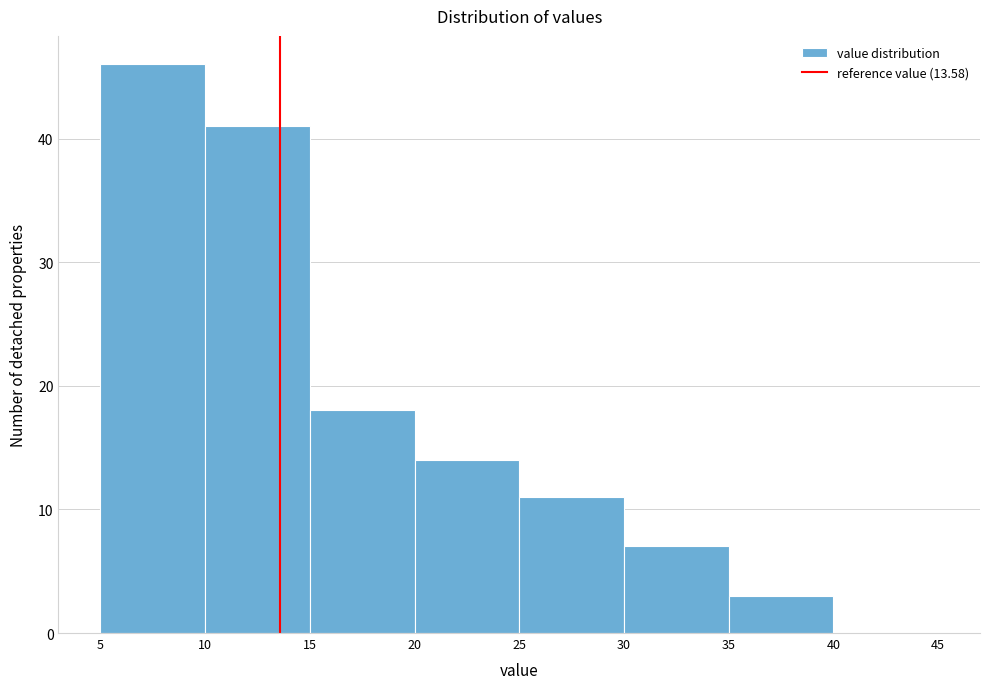

Reading left to right, transcribe this chart: for each bar, give the range it covers on the x-axis and its height. The values are not printed on the chart, so give them approximately, as read against the axis.

5 to 10: 46
10 to 15: 41
15 to 20: 18
20 to 25: 14
25 to 30: 11
30 to 35: 7
35 to 40: 3
40 to 45: 0